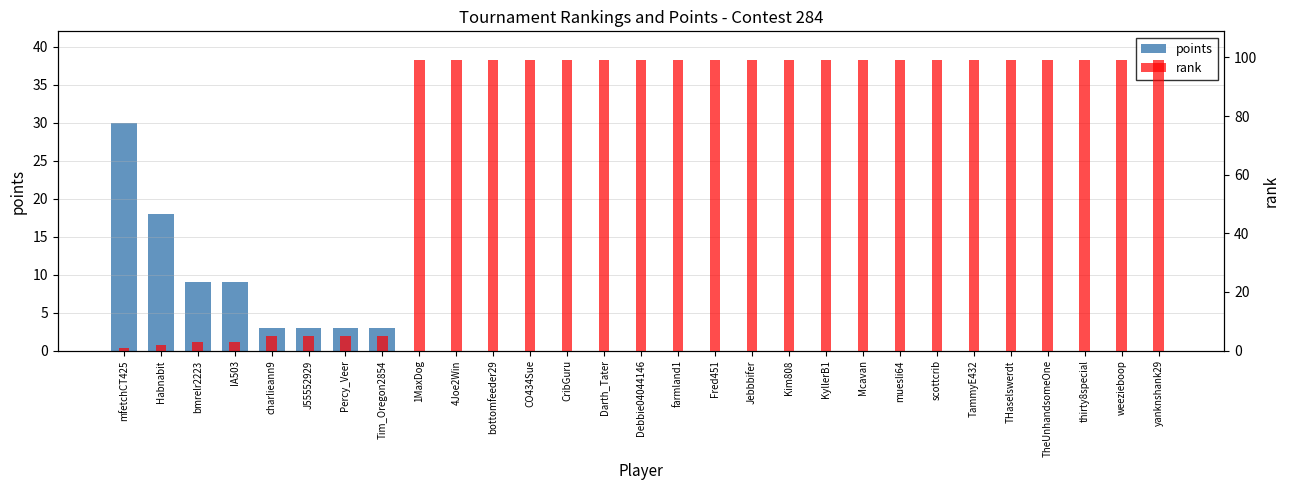

What is the difference between the highest and lowest values at J55552929?

2